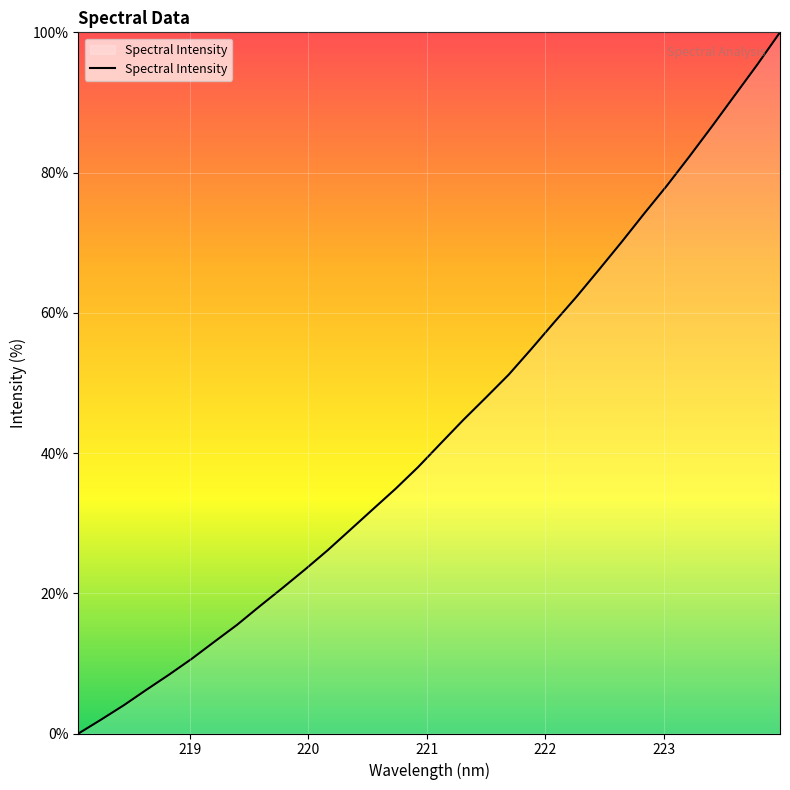

How many positive values are there?

31